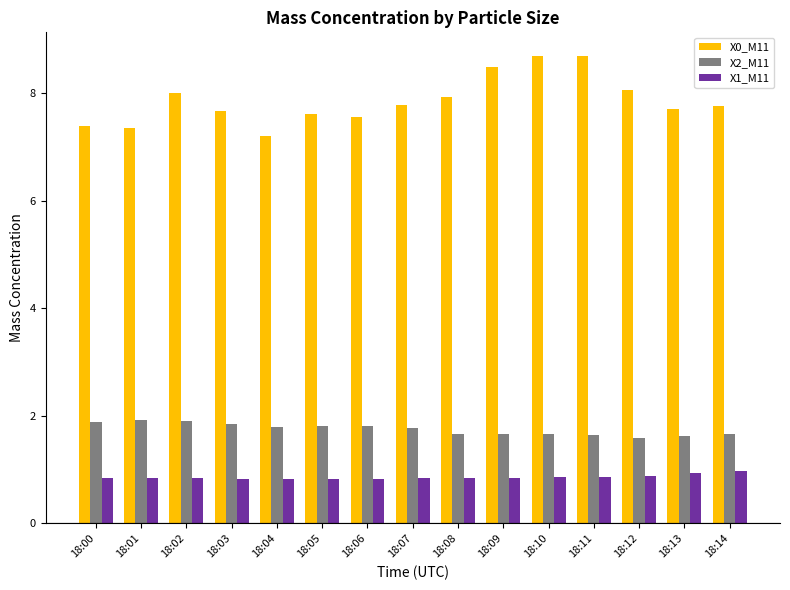

What is the sum of the X2_M11 values at 18:08 and 18:02?

3.6